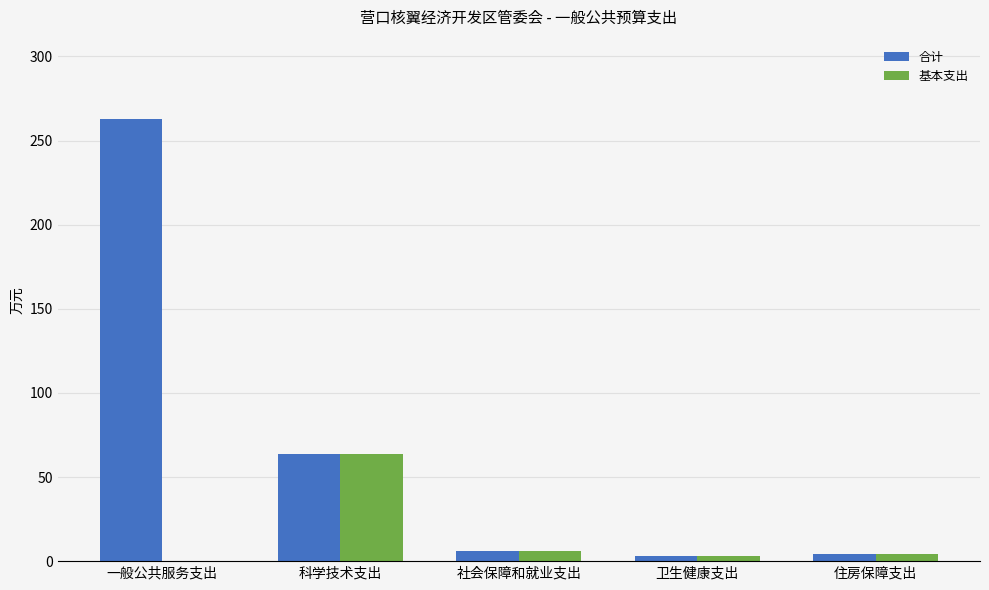

At which label is 合计 closest to 132?

科学技术支出